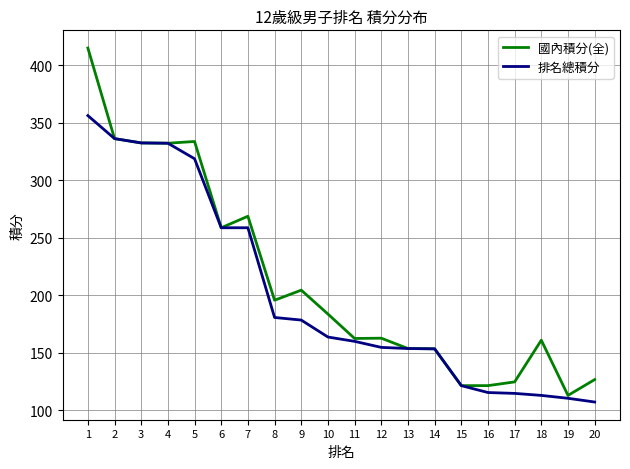

Which series has the widest spread of values?

國內積分(全)